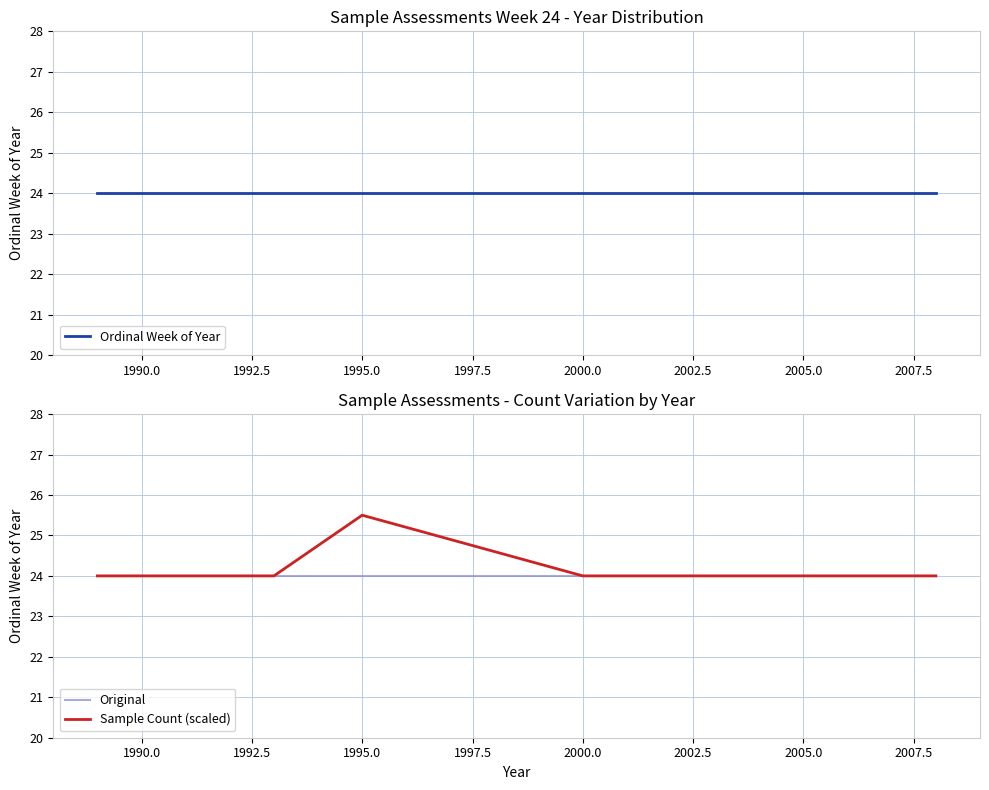

True or false: Ordinal Week of Year and Original intersect in this chart.

False